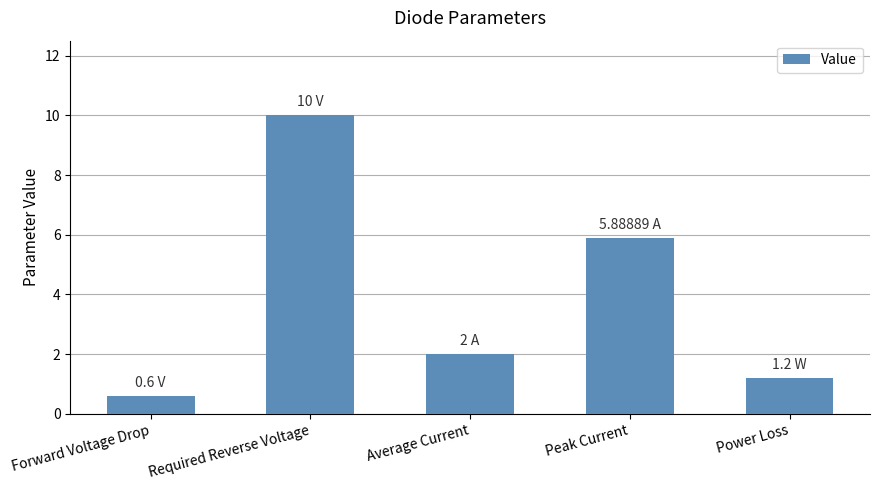

What is the difference between the values at Average Current and Required Reverse Voltage?

8.0